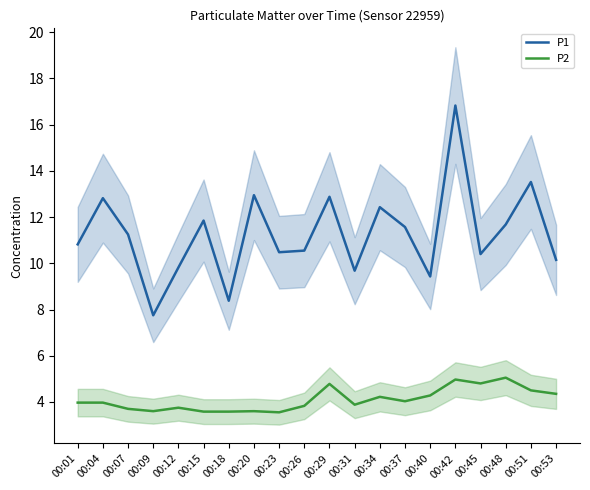

Reading right to left, extract all data points from this chart.

P1: 00:53=10.2	00:51=13.5	00:48=11.7	00:45=10.4	00:42=16.8	00:40=9.4	00:37=11.6	00:34=12.4	00:31=9.7	00:29=12.9	00:26=10.6	00:23=10.5	00:20=12.9	00:18=8.4	00:15=11.8	00:12=9.8	00:09=7.8	00:07=11.2	00:04=12.8	00:01=10.8
P2: 00:53=4.3	00:51=4.5	00:48=5.0	00:45=4.8	00:42=5.0	00:40=4.3	00:37=4.0	00:34=4.2	00:31=3.9	00:29=4.8	00:26=3.8	00:23=3.5	00:20=3.6	00:18=3.6	00:15=3.6	00:12=3.8	00:09=3.6	00:07=3.7	00:04=4.0	00:01=4.0